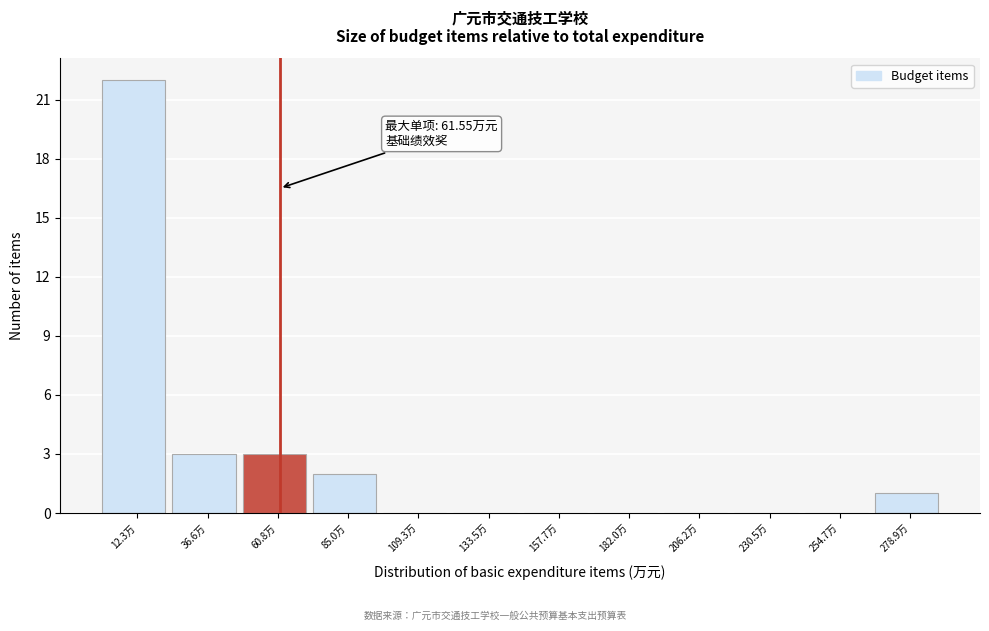

Which range on the x-axis has the tallest bar?

0 to 25